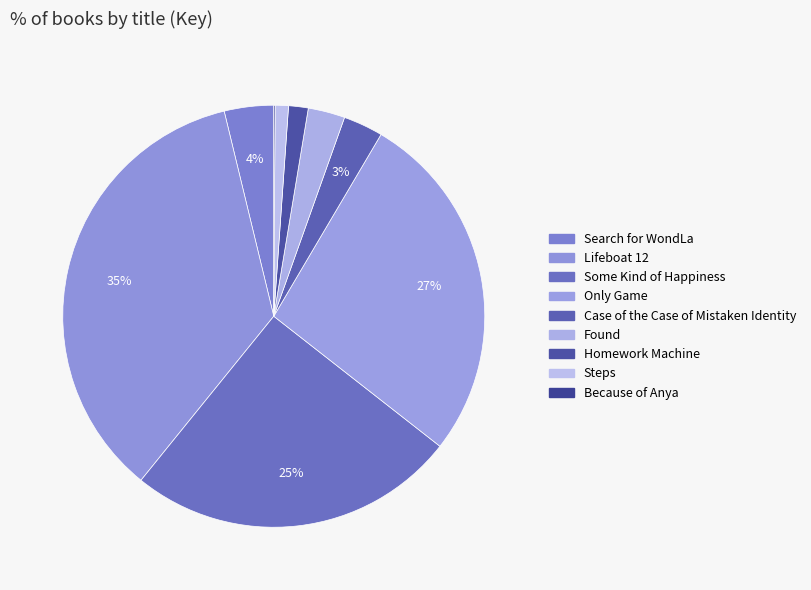

To the nearest percent, what is the average slice percentage?

11%